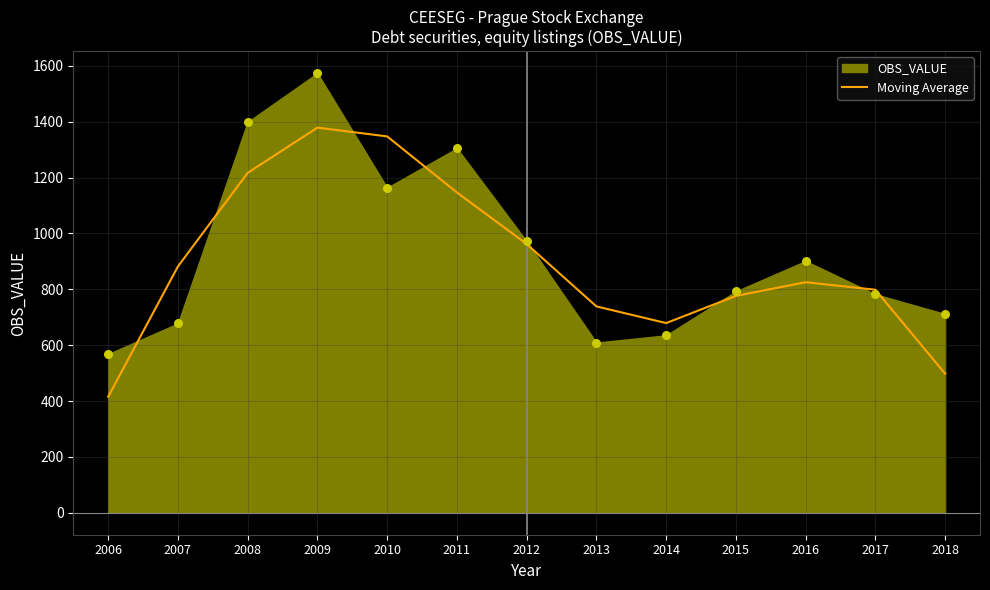

What is the change in value from 2011 to 2017?

-348.4